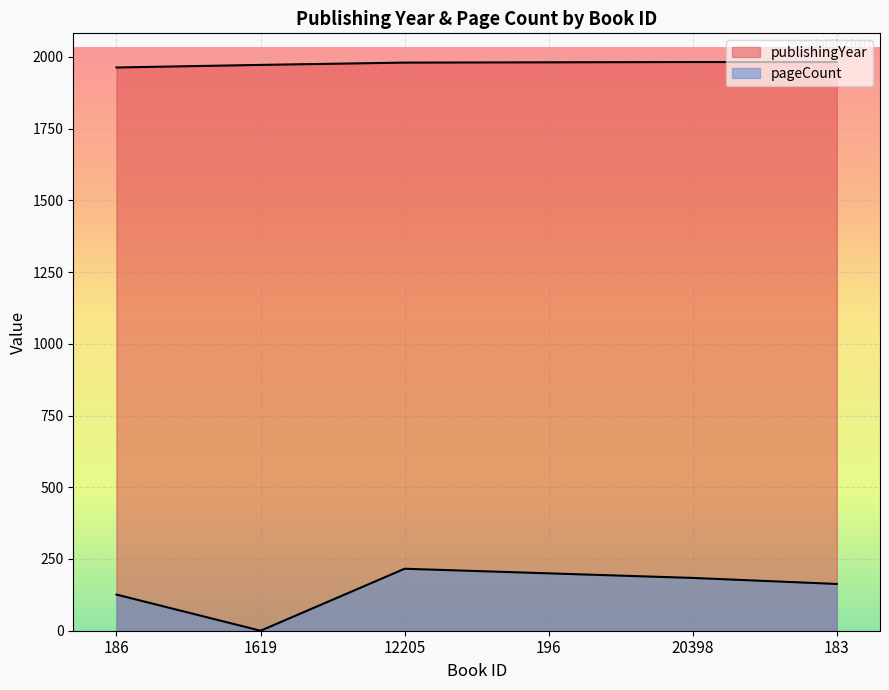

How many lines are shown in the chart?

2